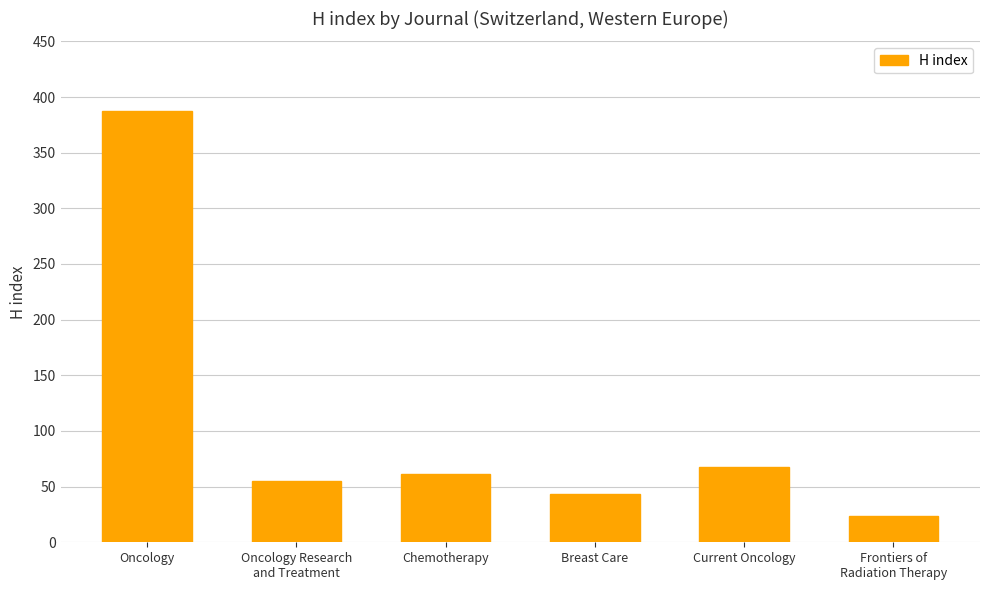

Where does the data first go above 61?

Oncology